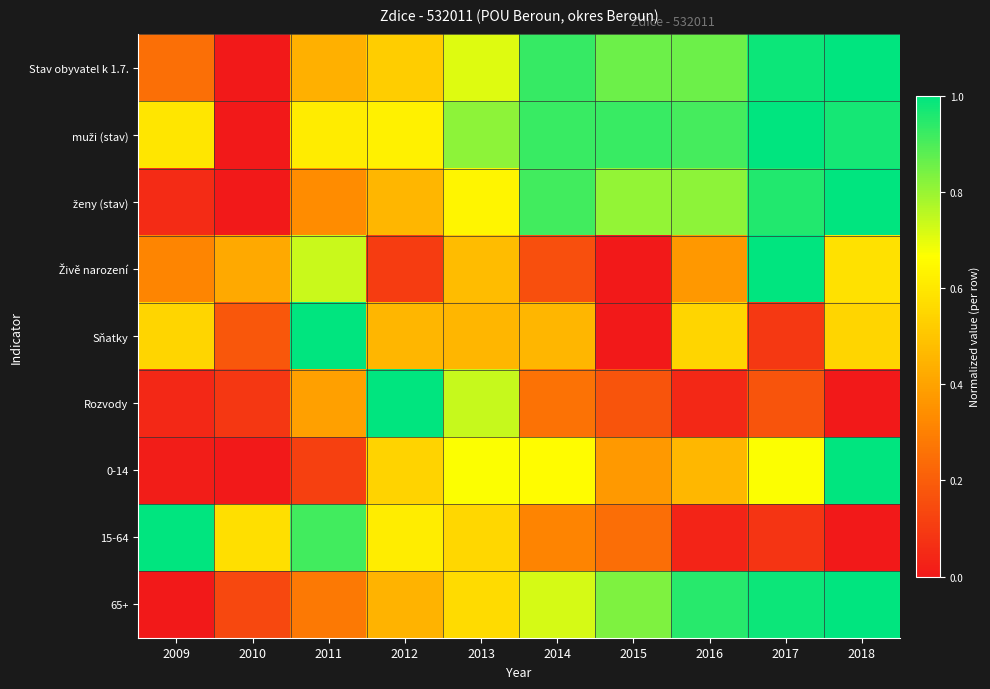

At how many categories does at least one series exceed 0?

10